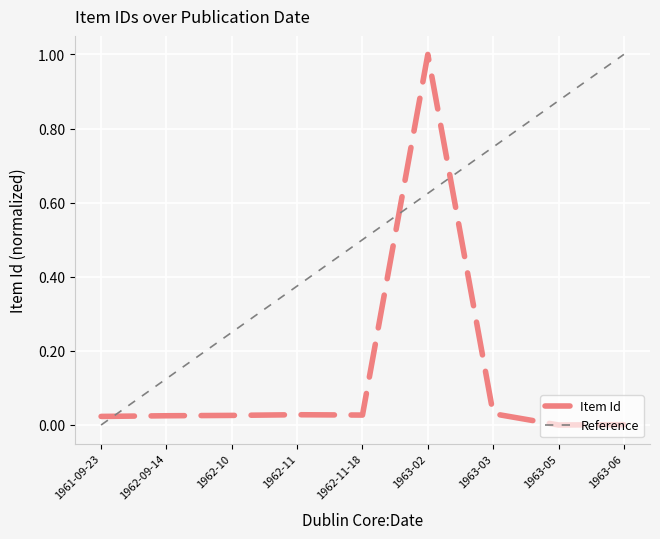

Is it true that Reference equals 0.0 at 1961-09-23?

True